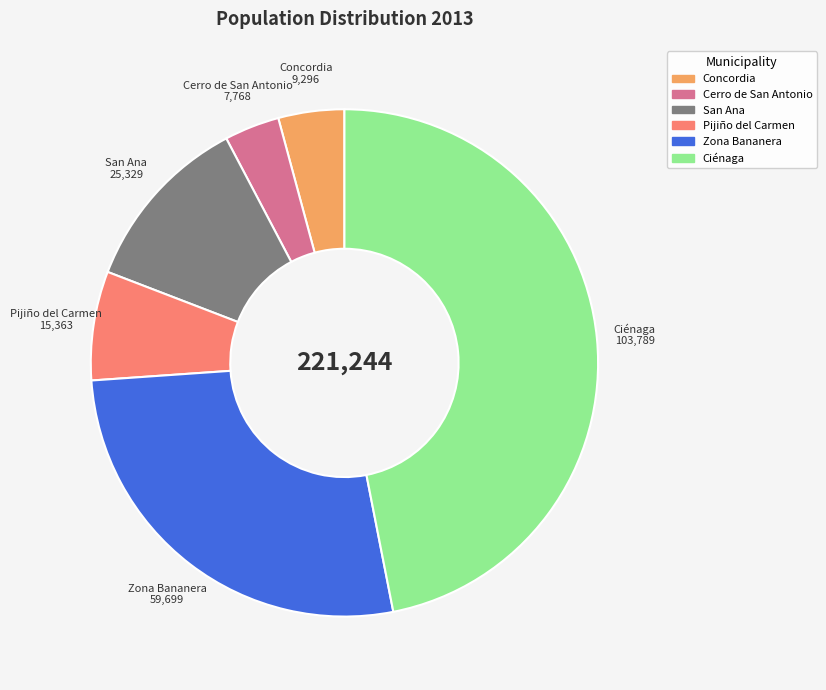

Do Pijiño del Carmen and Ciénaga together represent more than half of the pie?

Yes